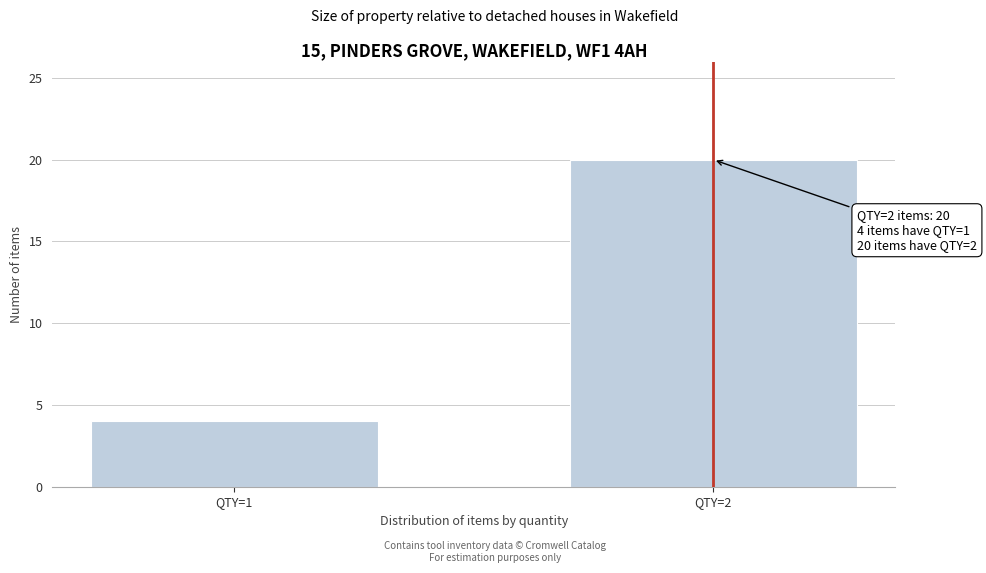

Reading right to left, transcribe all the data shown in this chart.

20	4